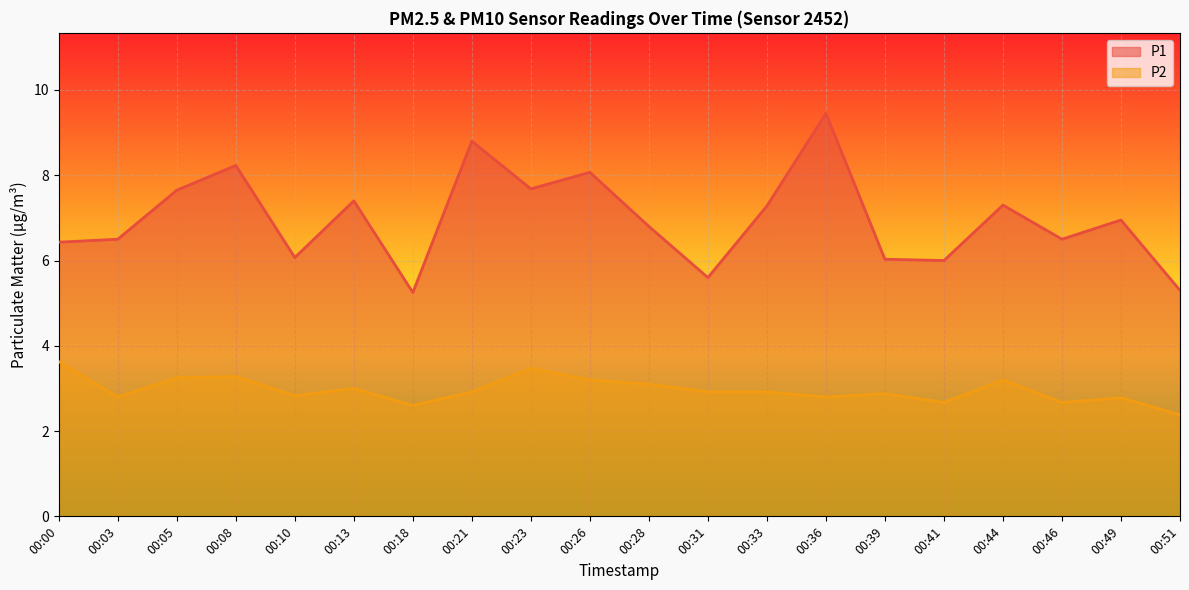

What is the greatest value displayed?

9.4